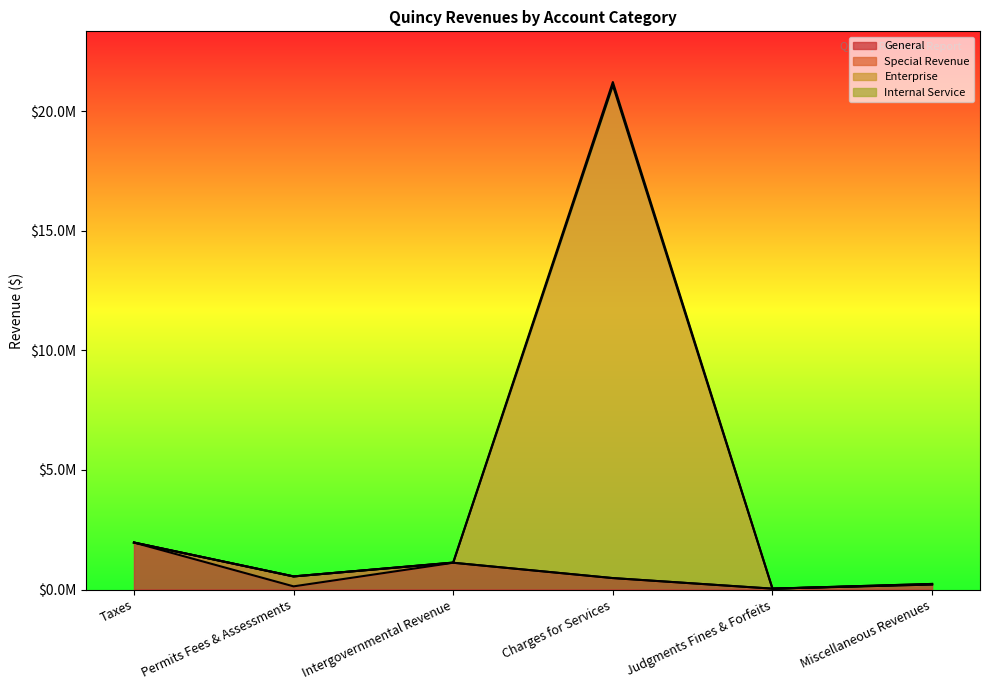

Is the value of General at Intergovernmental Revenue greater than the value of Enterprise at Charges for Services?

No